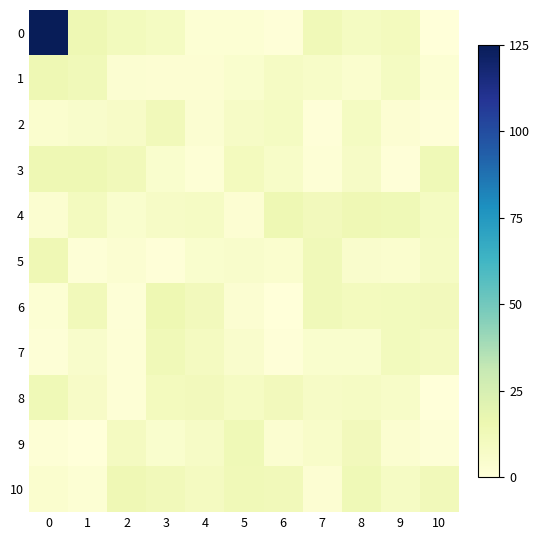

Rank the series by their maximum value, from highest to lowest.

0, 6, 1, 4, 3, 10, 5, 9, 8, 7, 2